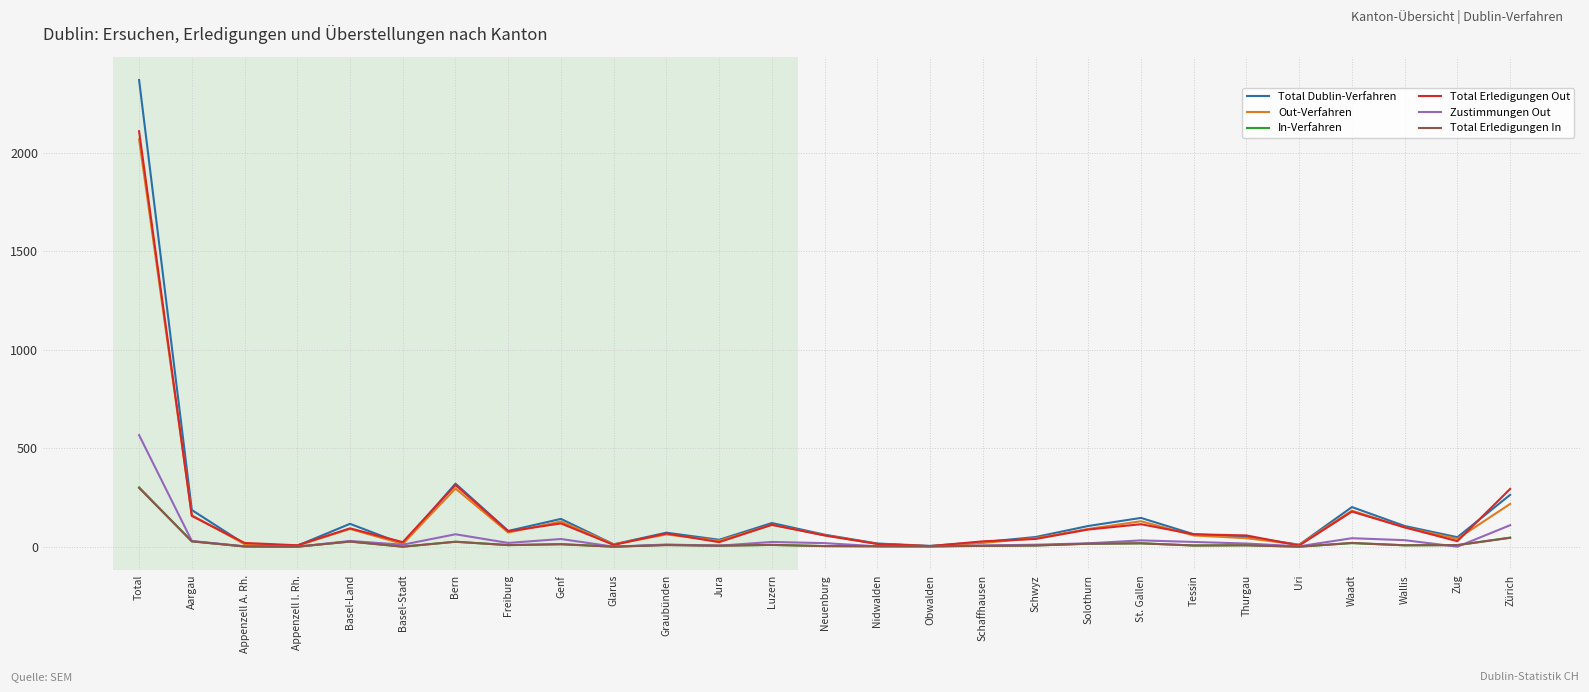

What is the approximate value of Total Erledigungen Out at Waadt, to the nearest 100?

200